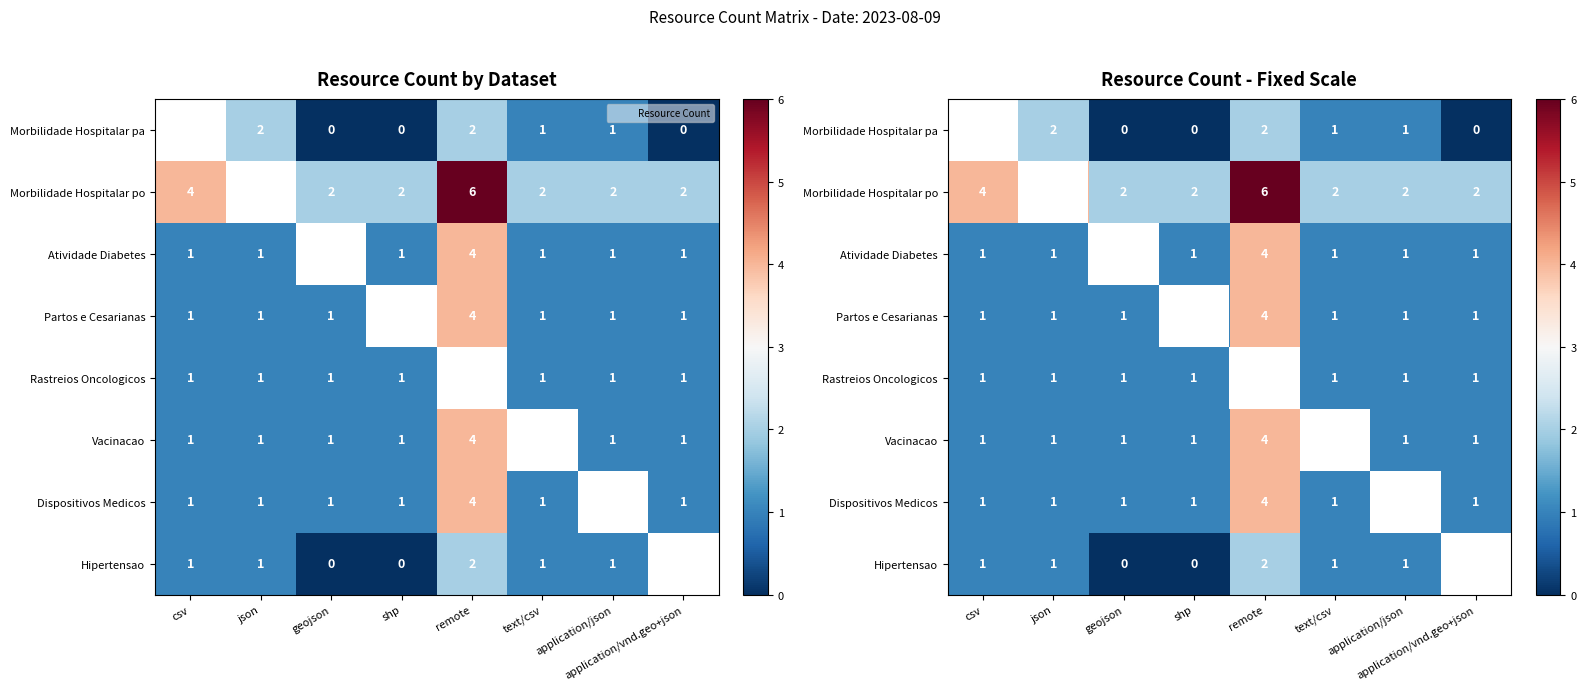

How many data points in Vacinacao are above 1?

1